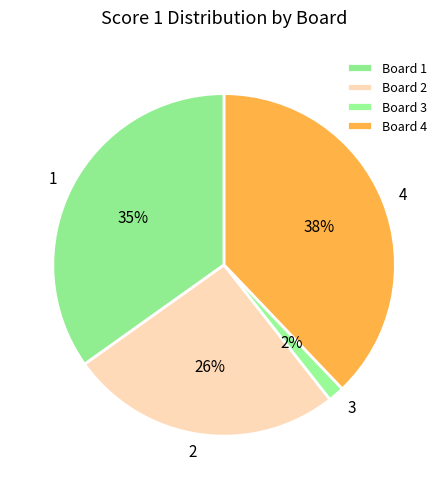

How many slices are in this pie chart?

4